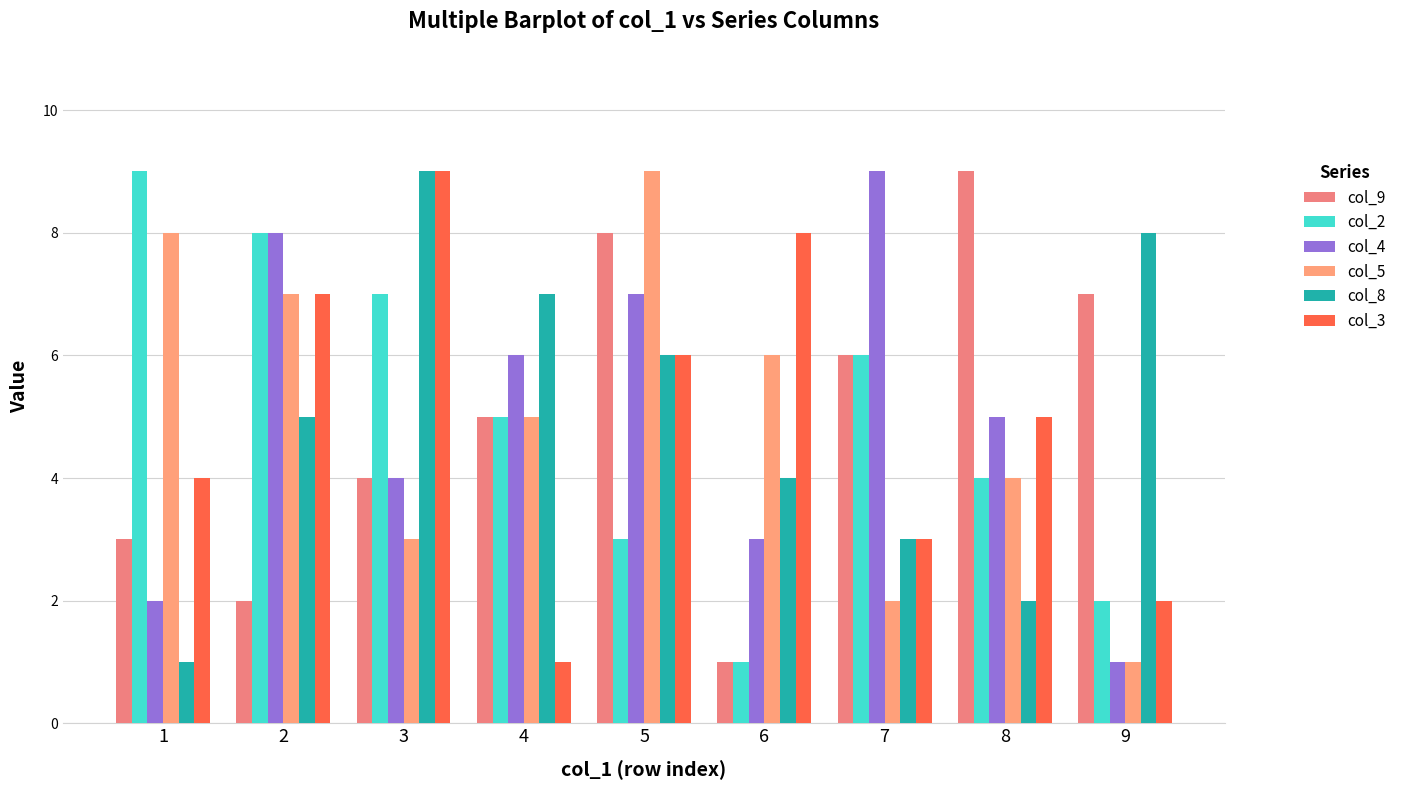

Is it true that col_4 equals 5 at 8?

True